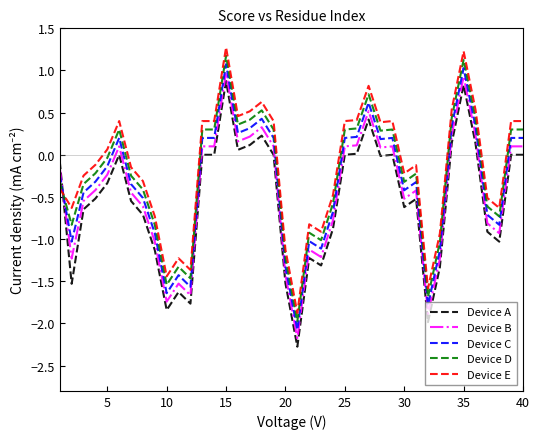

Which series ends up on top after the final intersection of Device D and Device E?

Device E